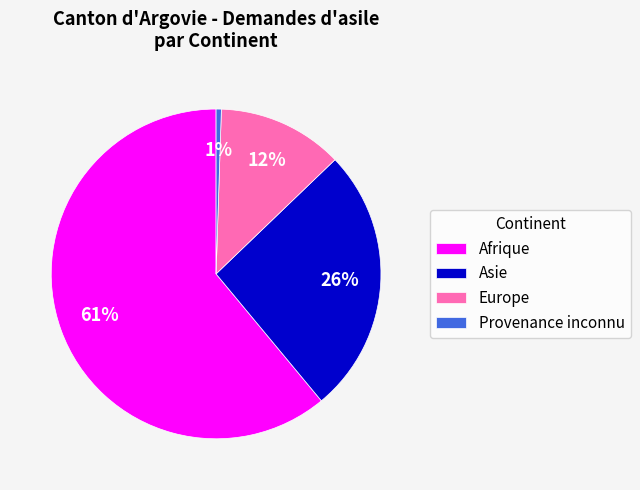

Which slice is the smallest?

Provenance inconnu